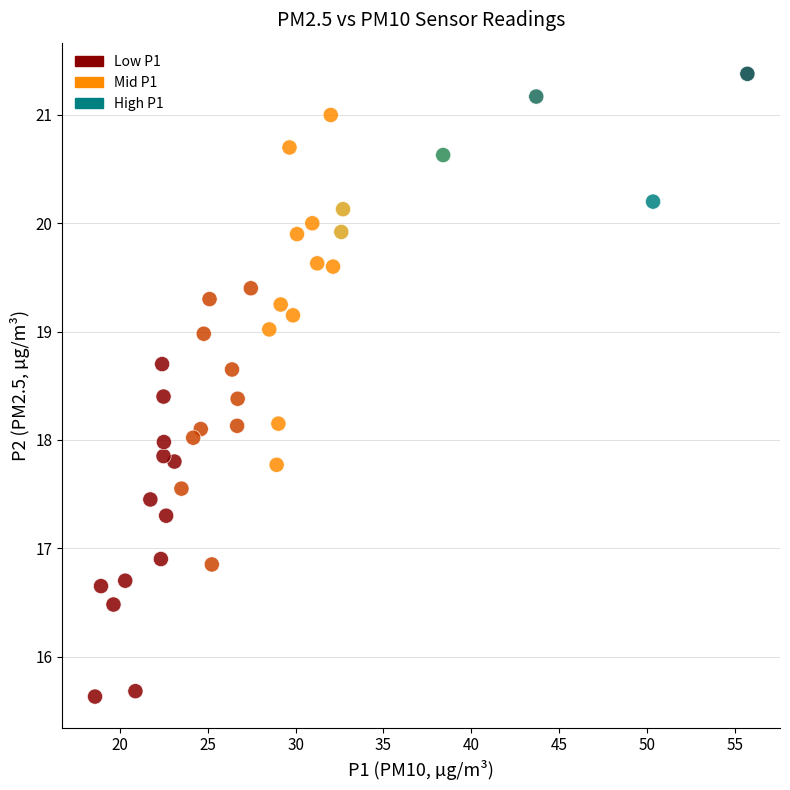

What is the range of X values (max minus min)?

37.1